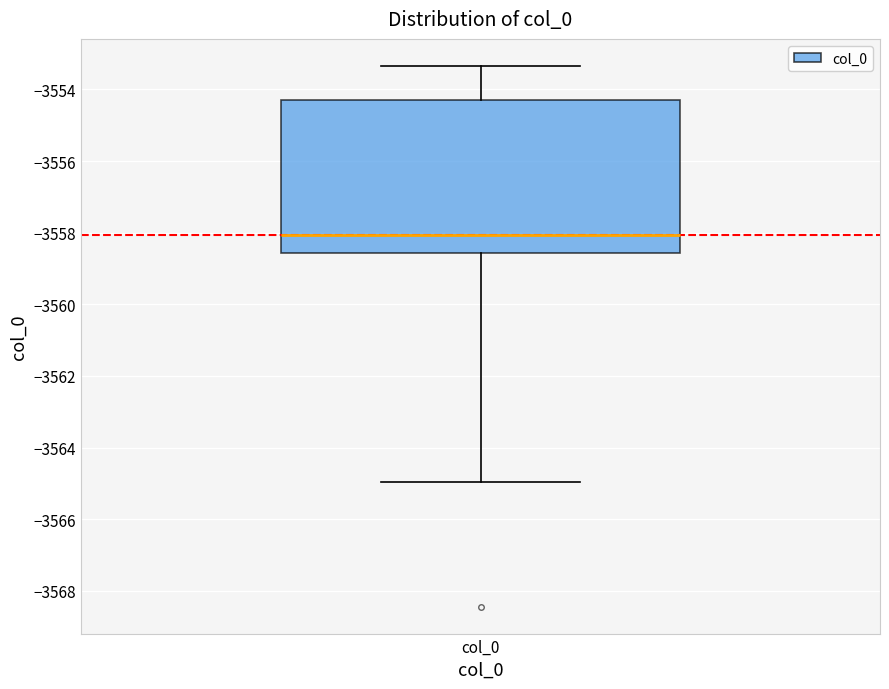

Where does the median line of the box for col_0 sit on the y-axis? The values are not printed on the chart, so give them approximately, as read against the axis.

-3558.0